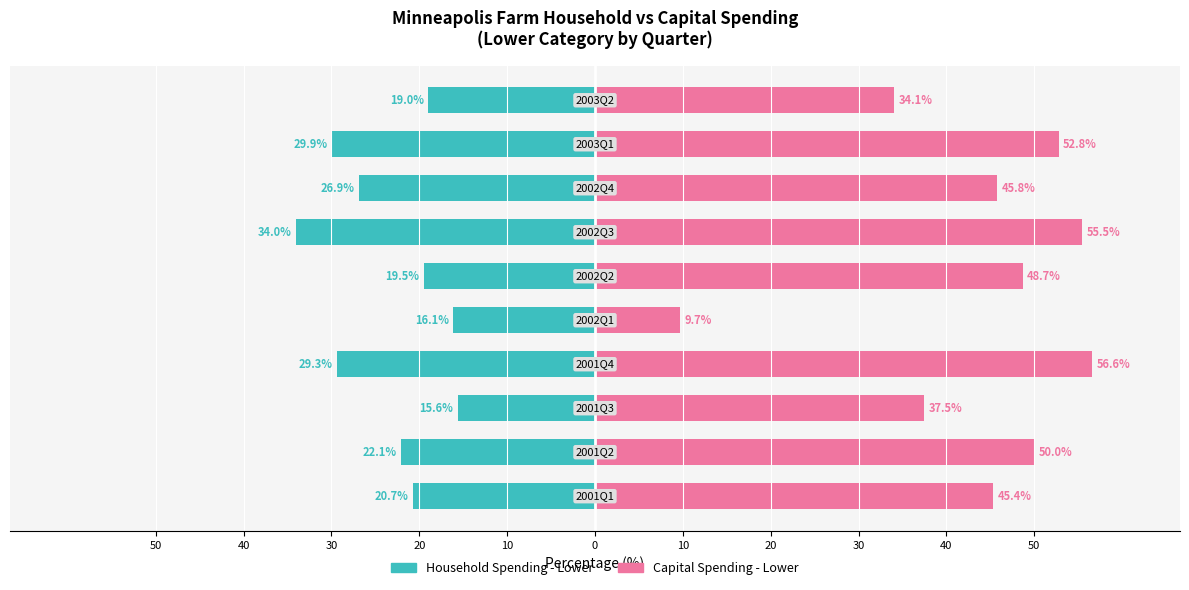

Between 40 and 20, which is larger?

40